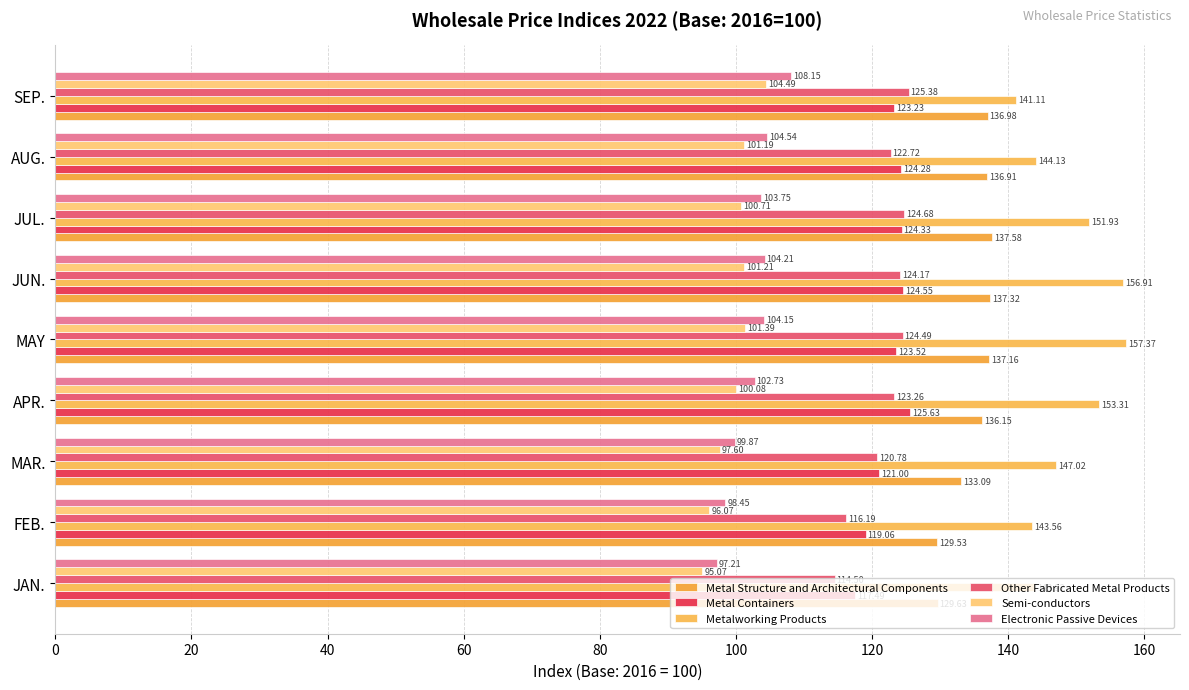

How many data points in Metal Containers are less than 123?

3